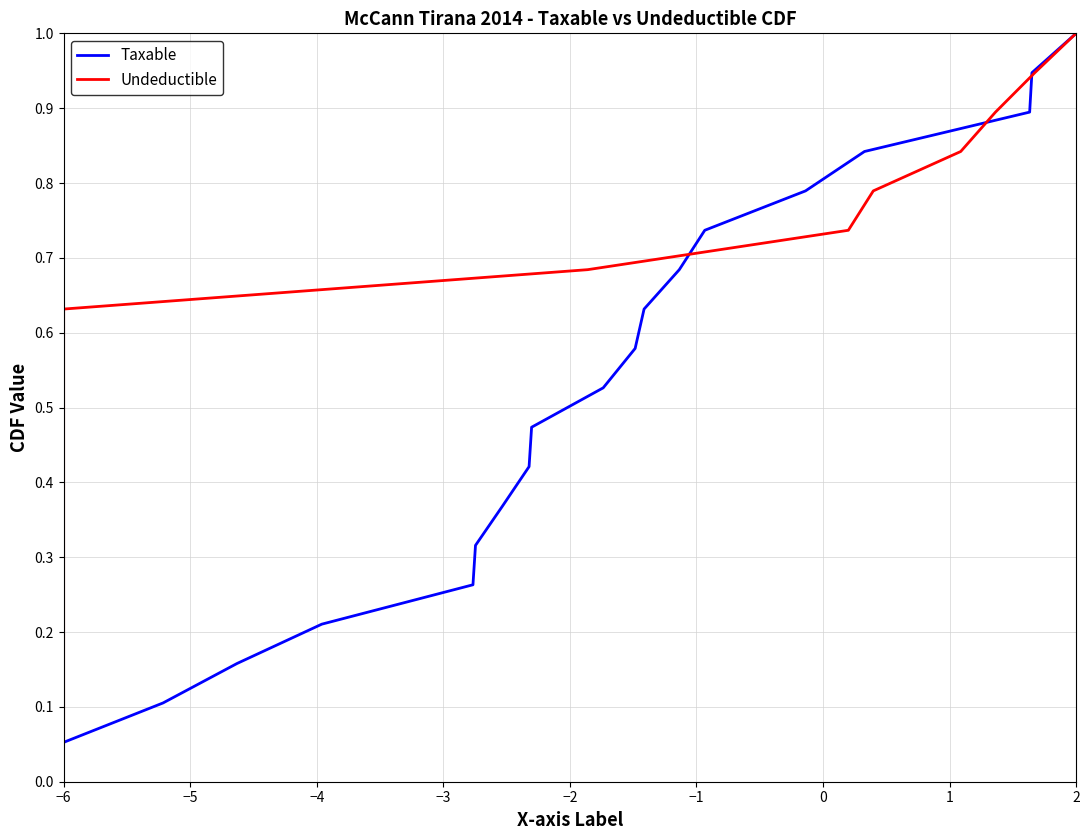

Is it true that Taxable equals 0.0 at −6?

False